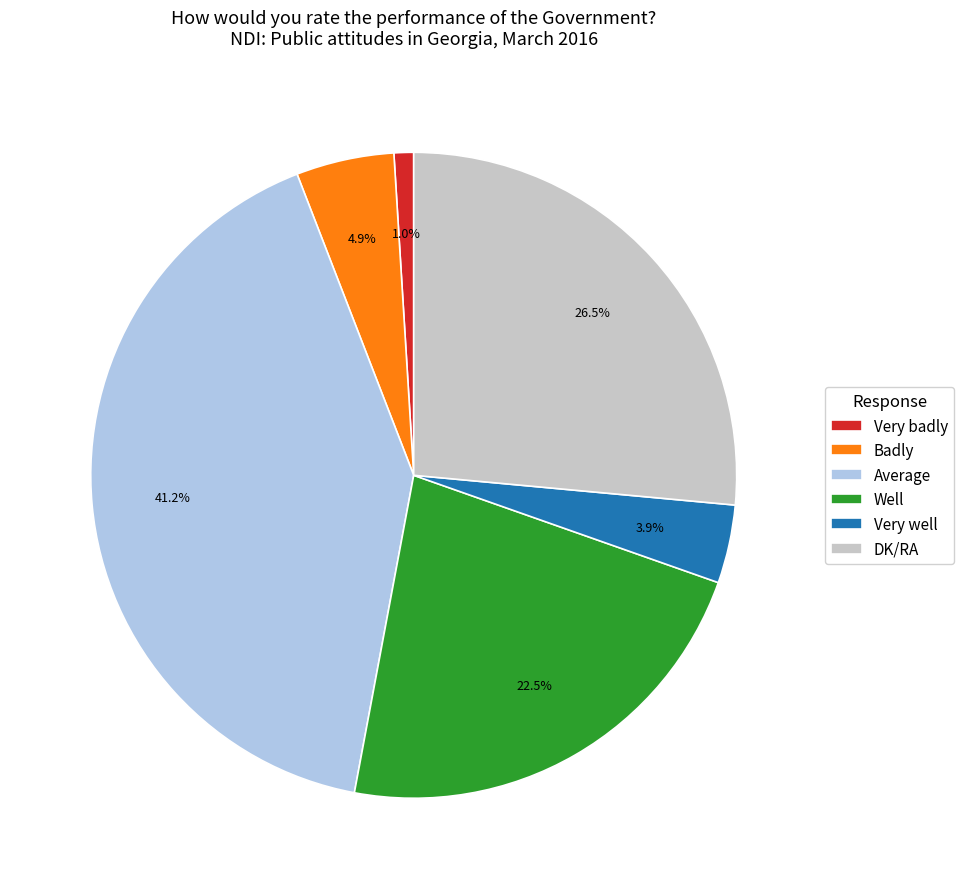

To the nearest percent, what percentage of the pie is Very badly?

1%